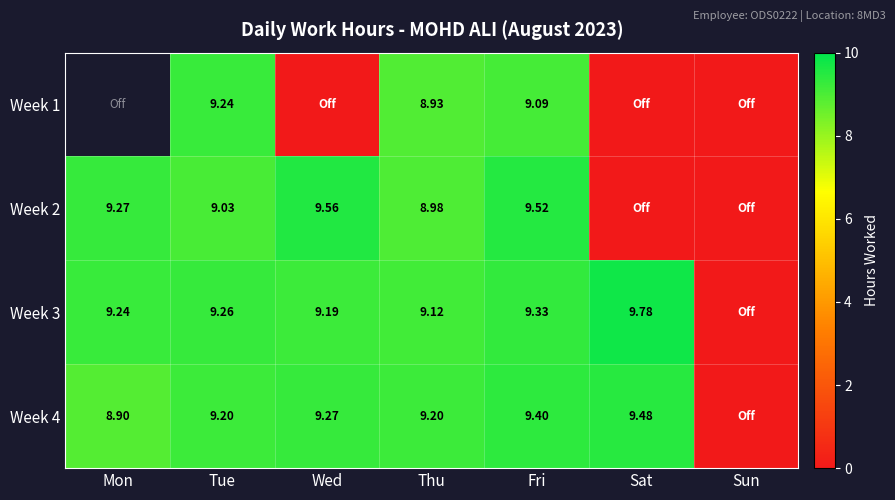

At which label does Week 2 first exceed 9?

Mon